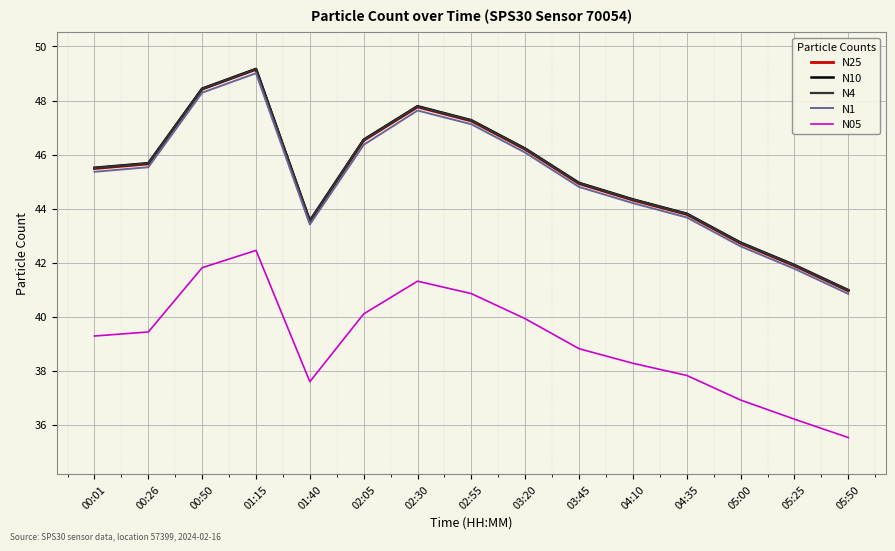

Which label corresponds to the largest value in the chart?

01:15